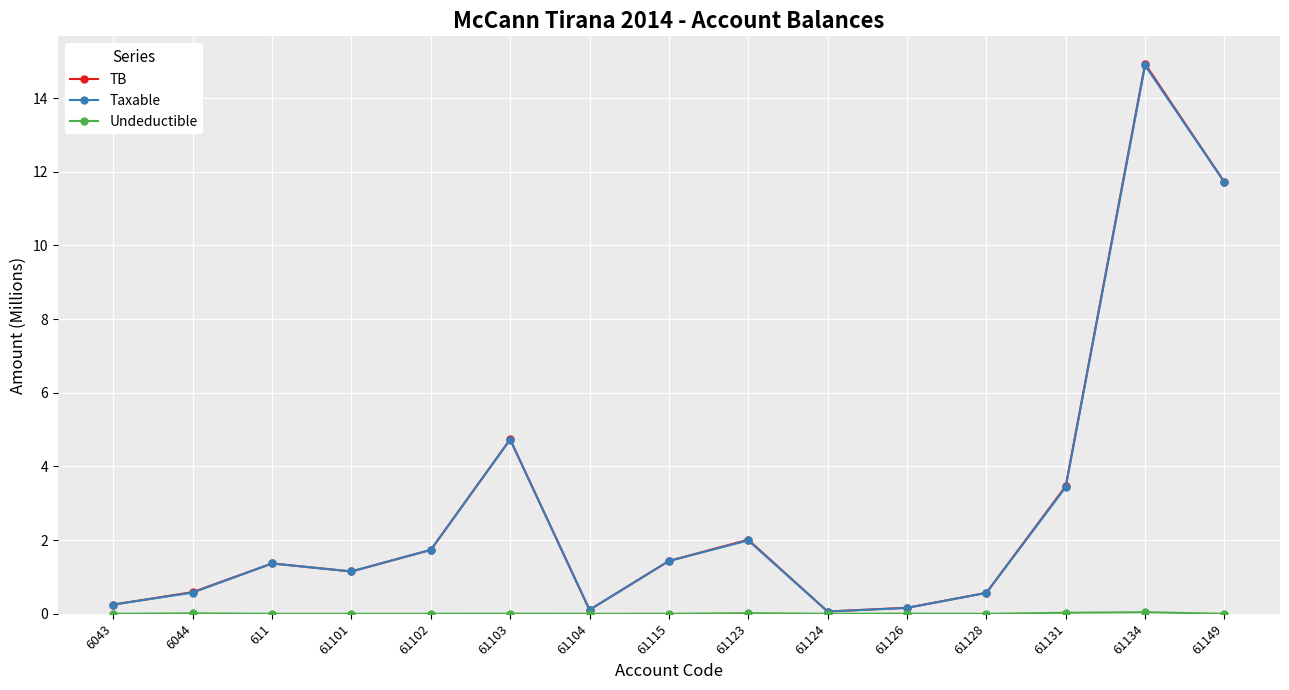

What is the label of the 12th point from the left?

61128